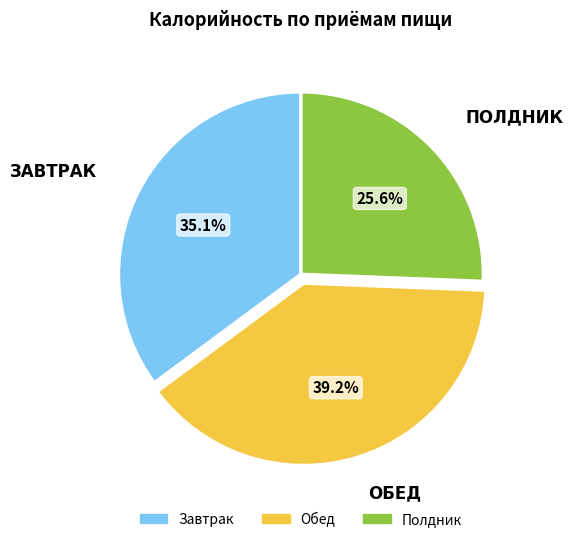

What portion of the pie excludes Полдник?

74.4%